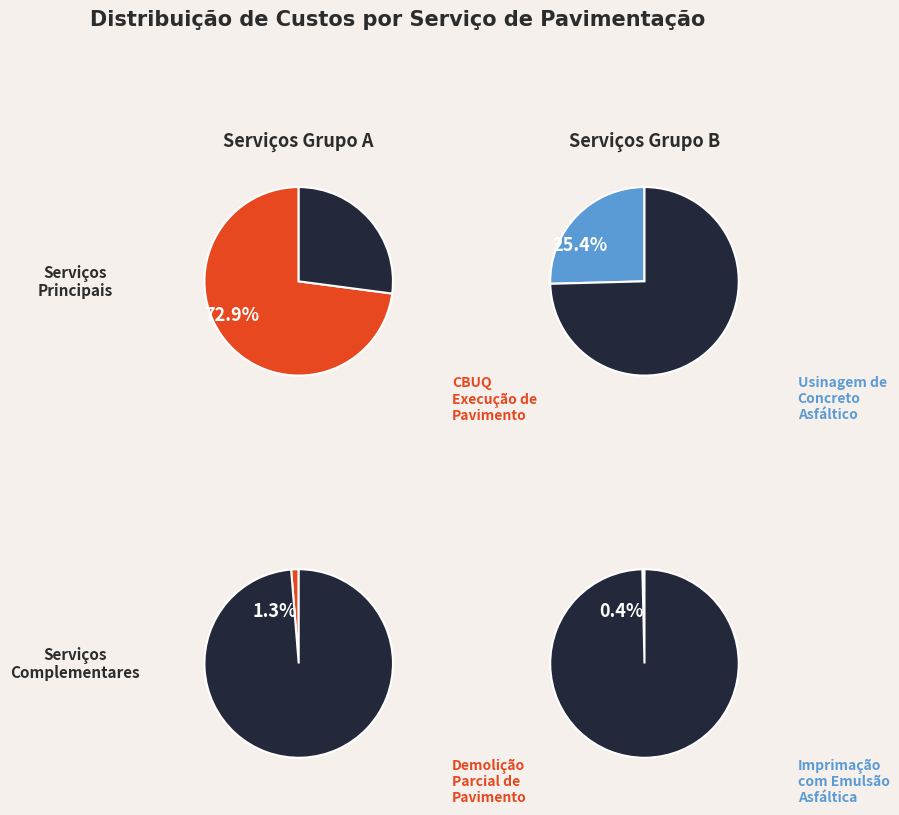

What is the total percentage of DEMOLIÇÃO PARCIAL DE PAVIMENTO and EXECUÇÃO DE PAVIMENTO (CBUQ)?

74.2%